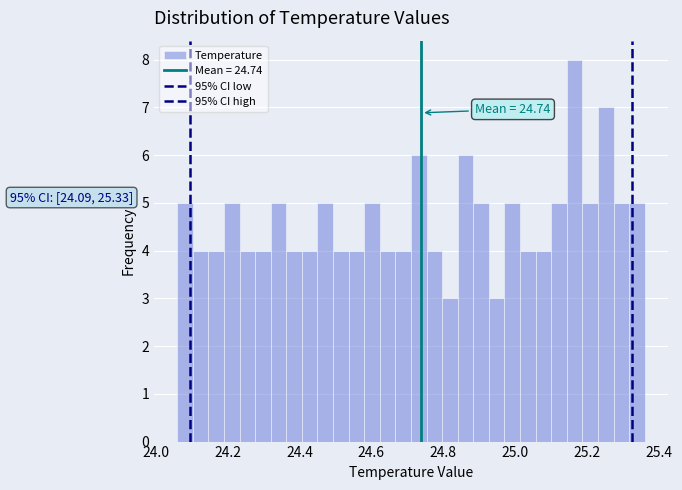

Around what value on the x-axis is the tallest bar? Give the approximate position of its centre, as read against the axis.

25.16